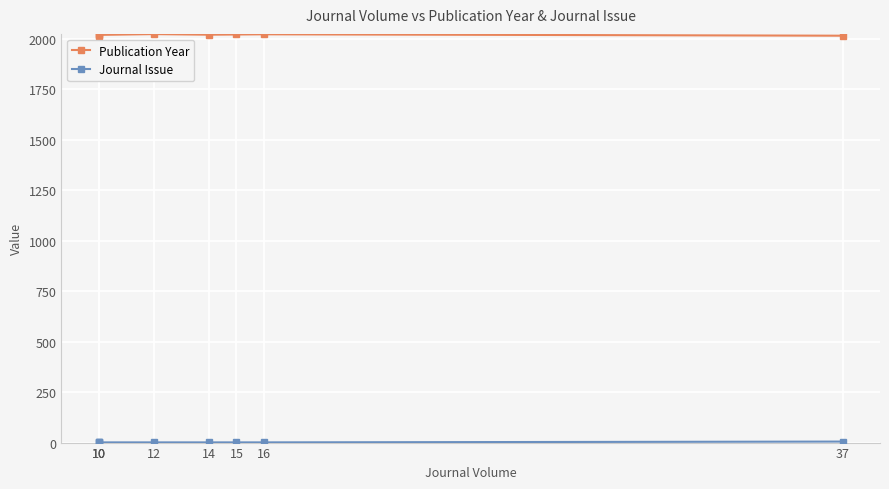

What is the value of the Publication Year point at the 4th from the left?

2022